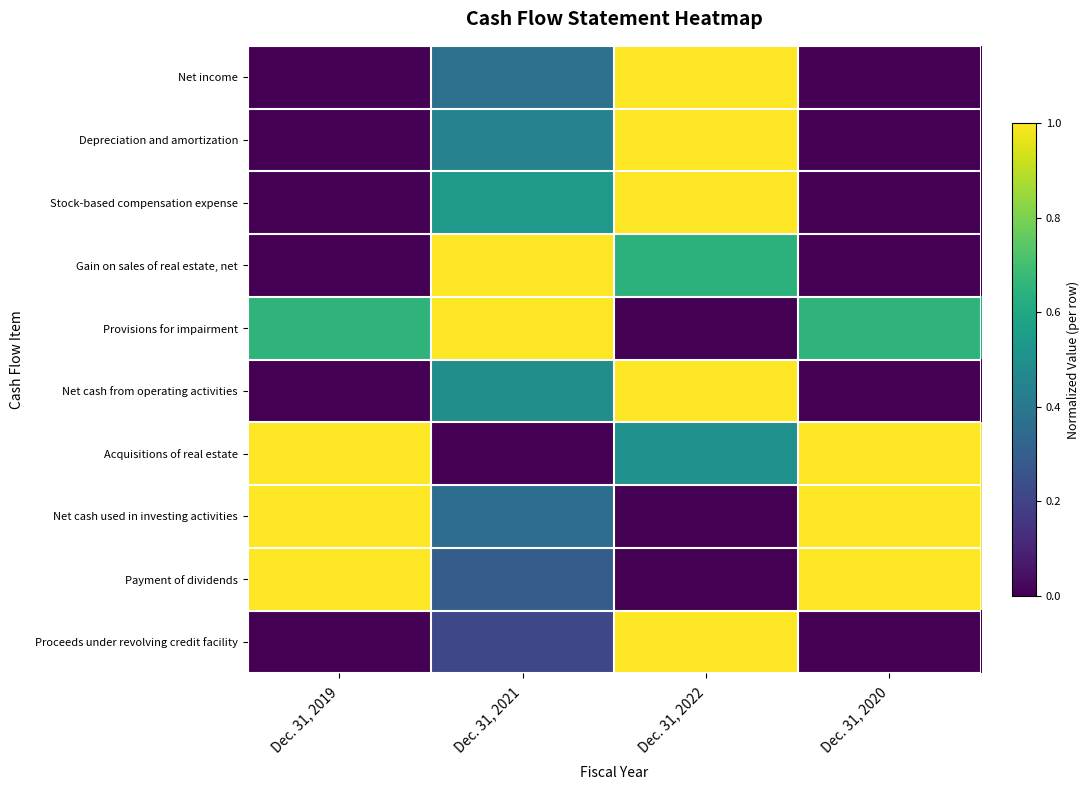

At how many categories does at least one series exceed 0?

4